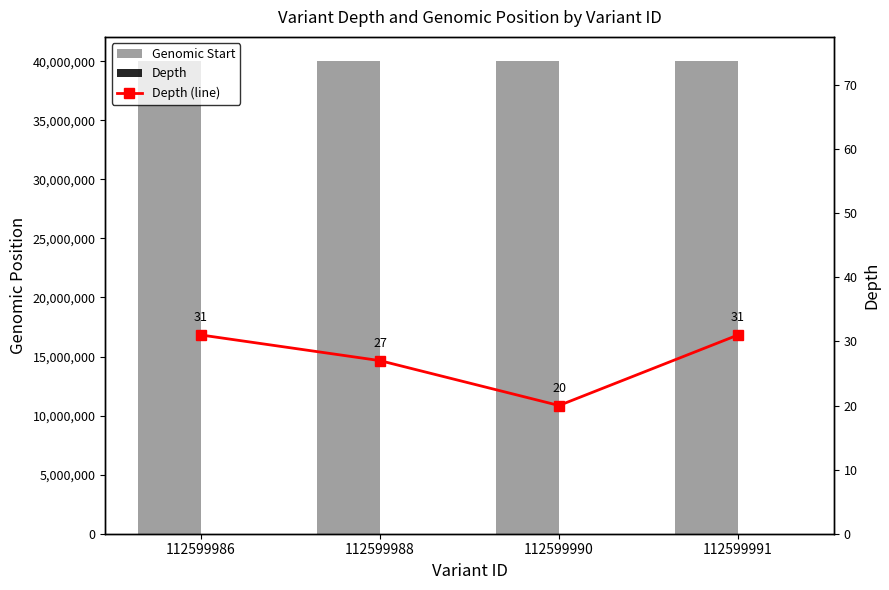

Between 112599991 and 112599988, which is larger?

112599991